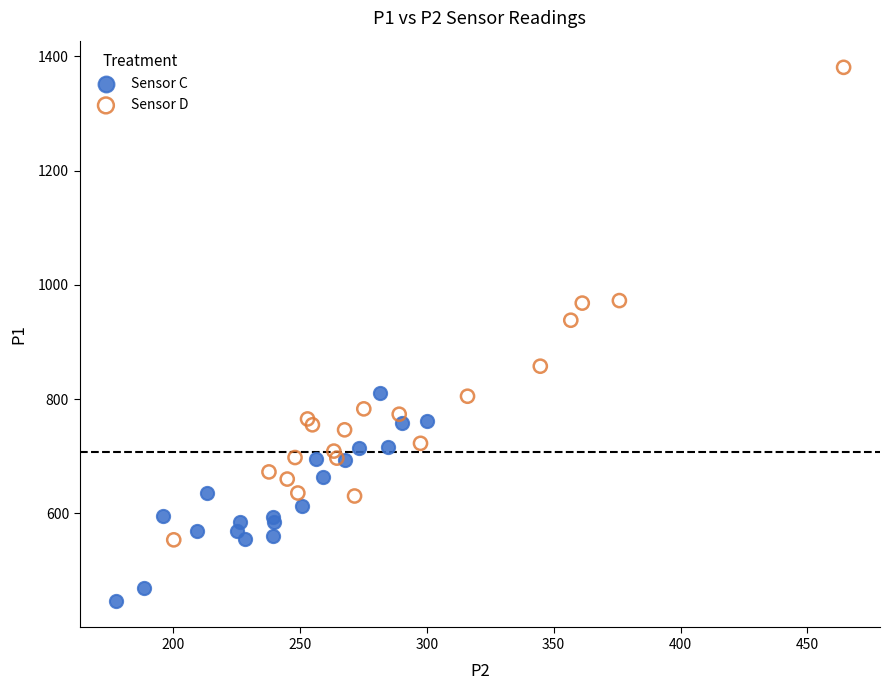

Which series has the largest Y range (max minus min)?

Sensor D